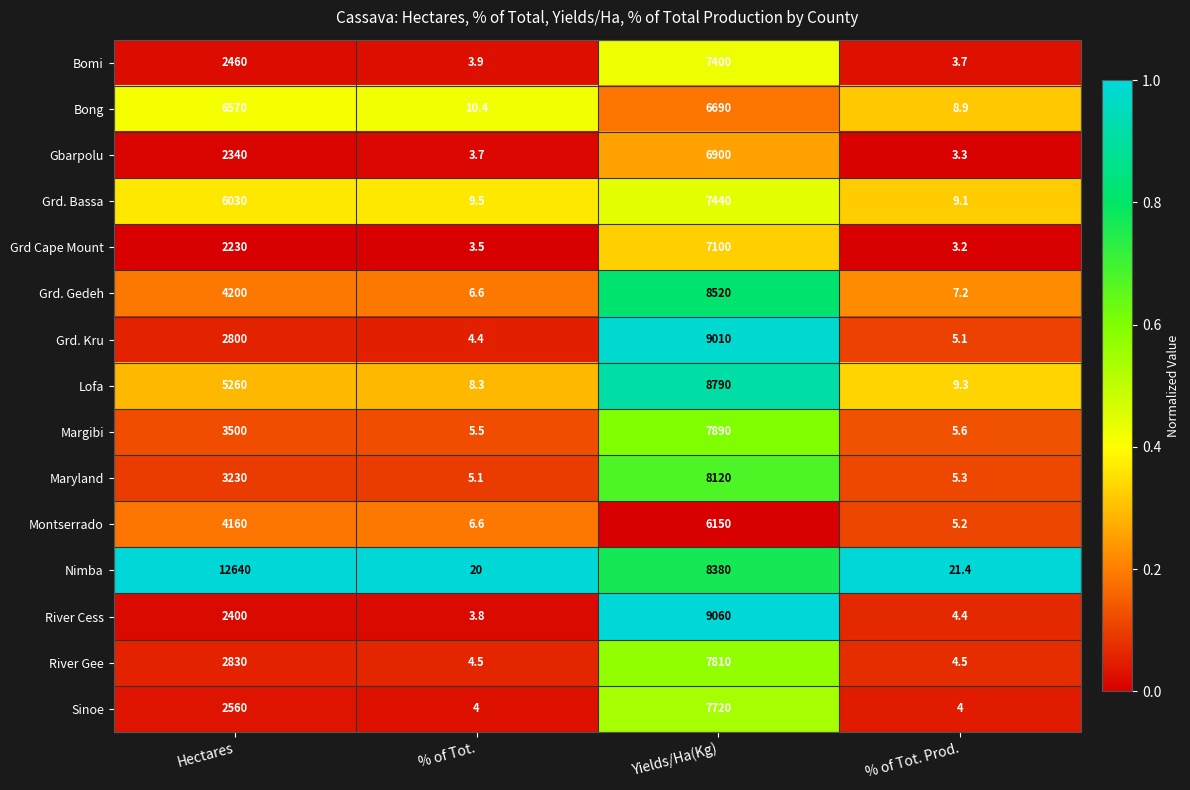

What is the approximate value of Bomi at Yields/Ha(Kg)?

7400.0